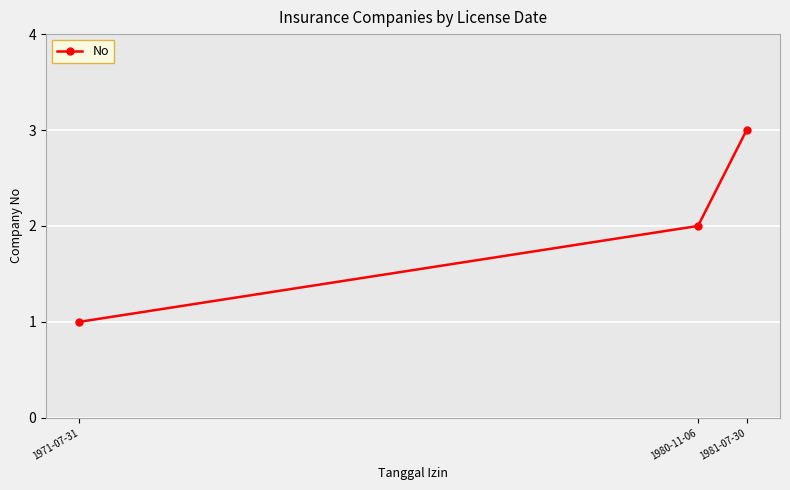

How many values are between 1 and 3?

3